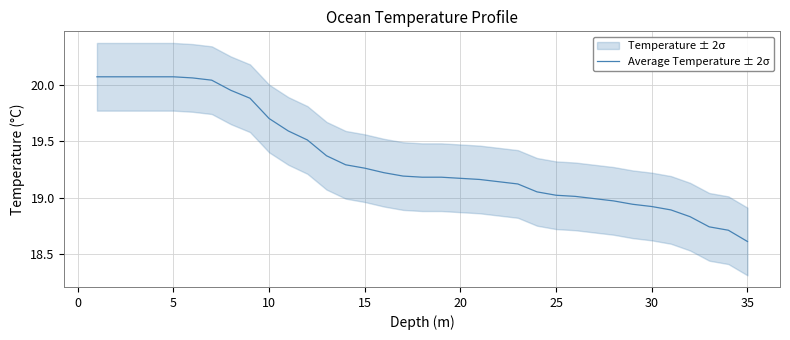

At which label does Average Temperature ± 2σ reach its minimum?

35